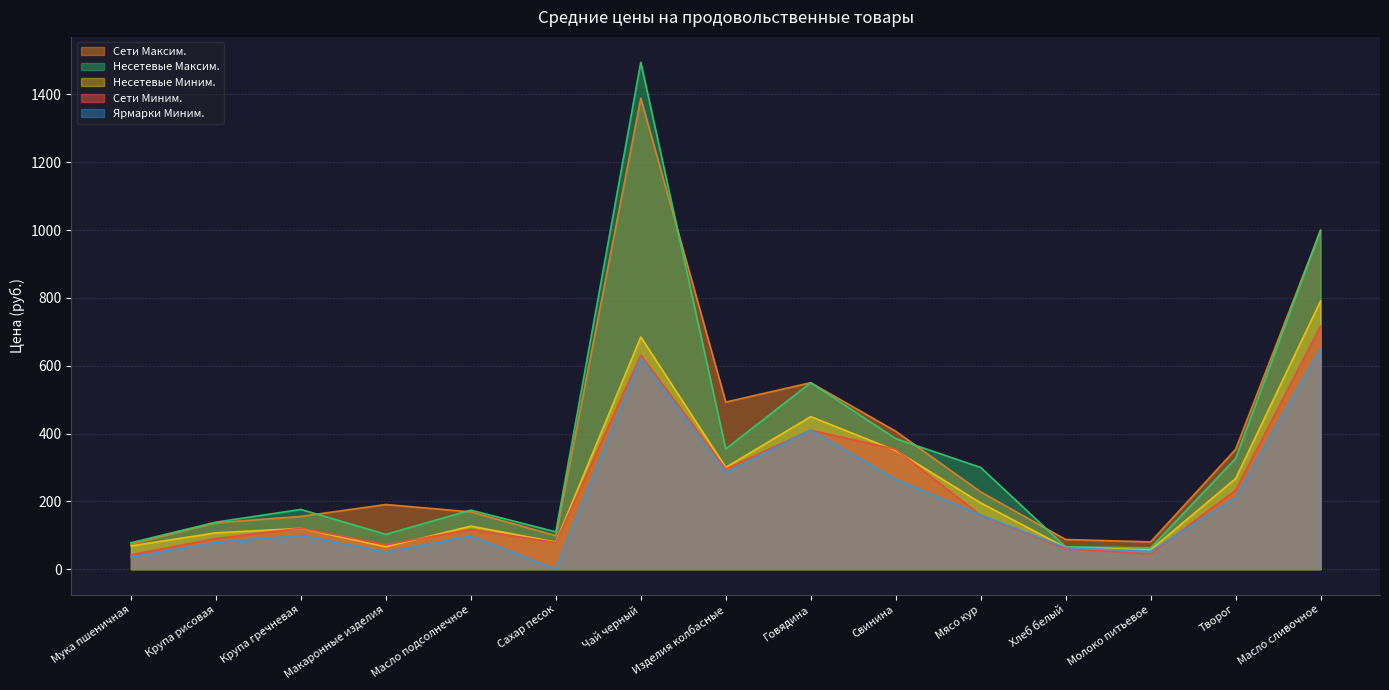

What is the value of the Несетевые Максим. point at the 3rd from the left?

176.2